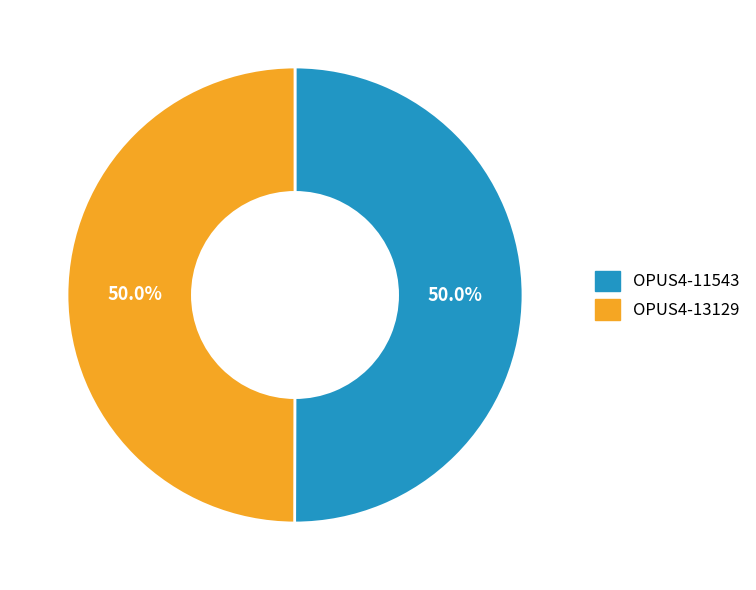

What percentage is NOT represented by OPUS4-11543?

50.0%